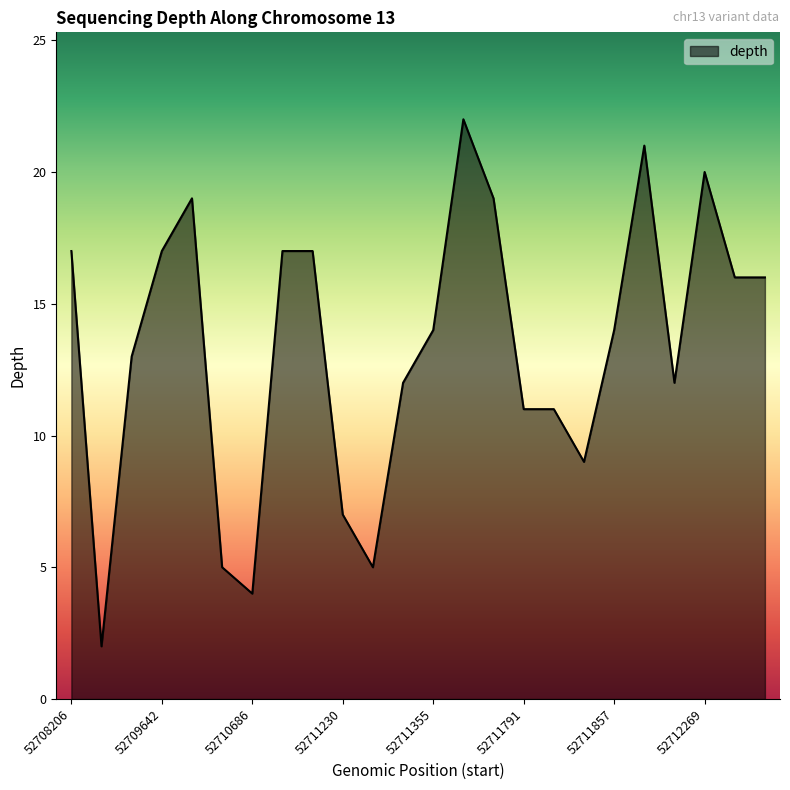

What is the greatest value displayed?

22